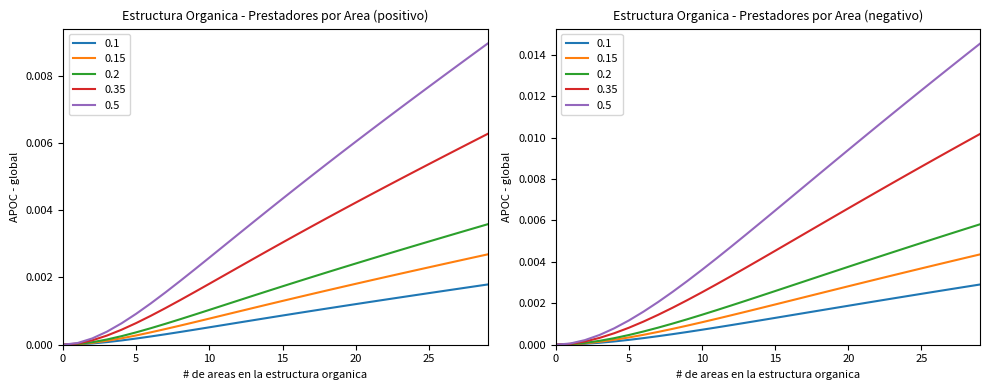

Which has a higher value, 15 or 18?

18